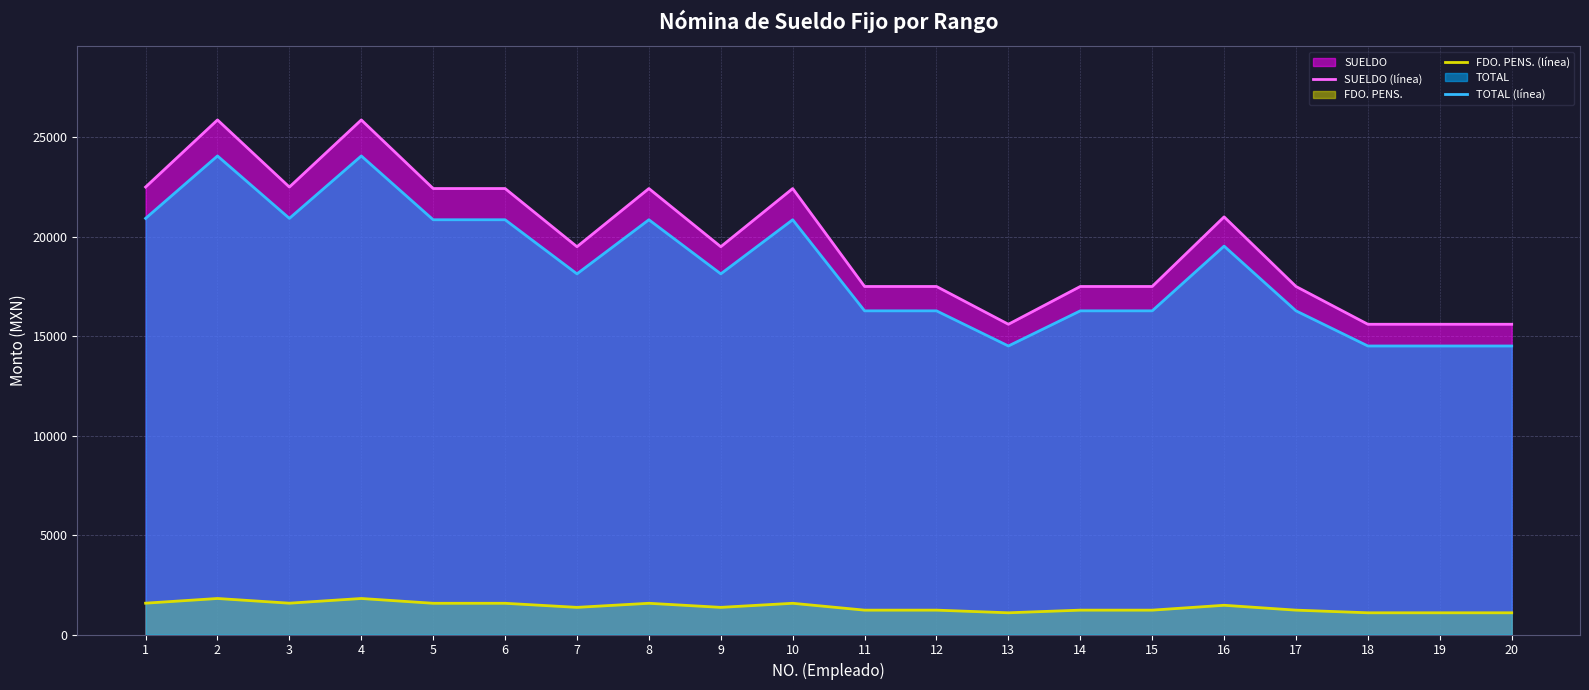

Reading right to left, transcribe all the data shown in this chart.

SUELDO (línea): 15600.0	15600.0	15600.0	17500.0	21000.0	17500.0	17500.0	15600.0	17500.0	17500.0	22425.0	19500.0	22425.0	19500.0	22425.0	22425.0	25875.0	22500.0	25875.0	22500.0
FDO. PENS. (línea): 1092.0	1092.0	1092.0	1225.0	1470.0	1225.0	1225.0	1092.0	1225.0	1225.0	1569.8	1365.0	1569.8	1365.0	1569.8	1569.8	1811.2	1575.0	1811.2	1575.0
TOTAL (línea): 14508.0	14508.0	14508.0	16275.0	19530.0	16275.0	16275.0	14508.0	16275.0	16275.0	20855.2	18135.0	20855.2	18135.0	20855.2	20855.2	24063.8	20925.0	24063.8	20925.0